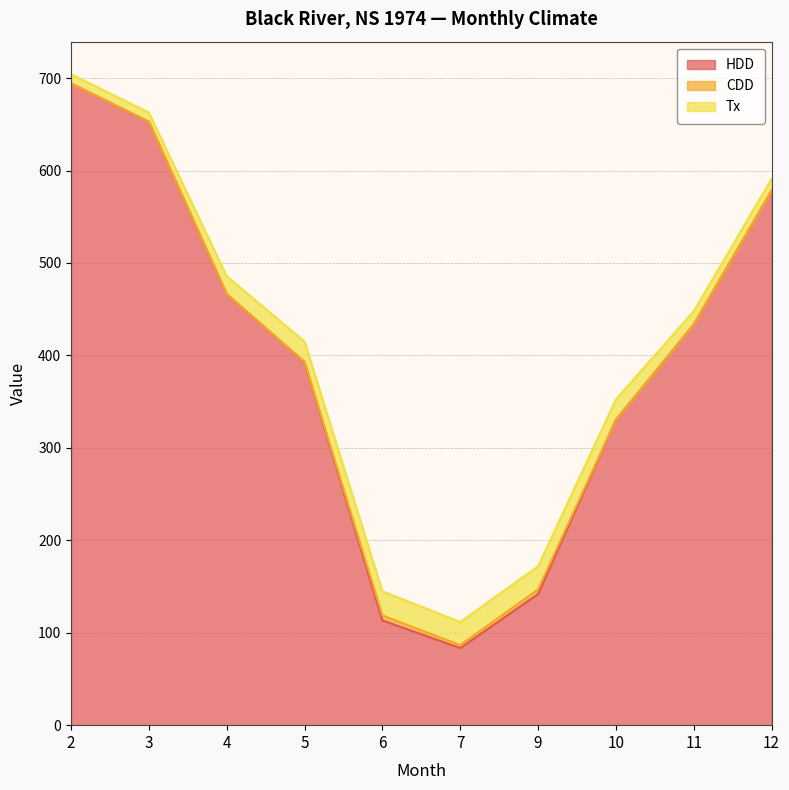

Rank the series at 7 from highest to lowest value.

HDD, Tx, CDD